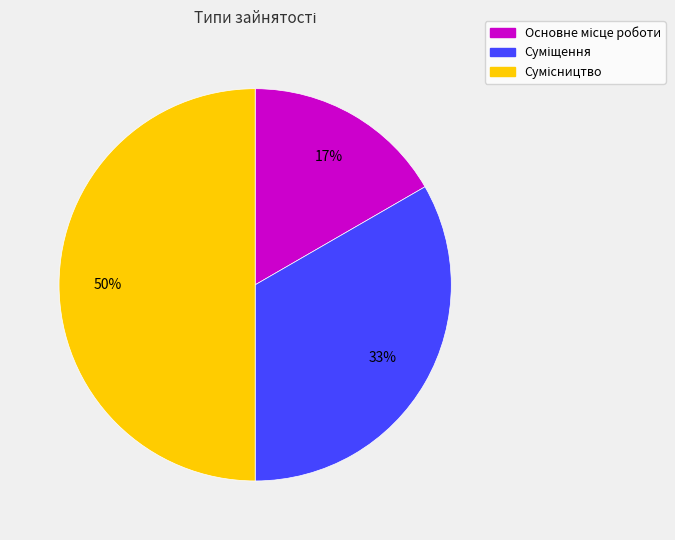

To the nearest percent, what is the average slice percentage?

33%